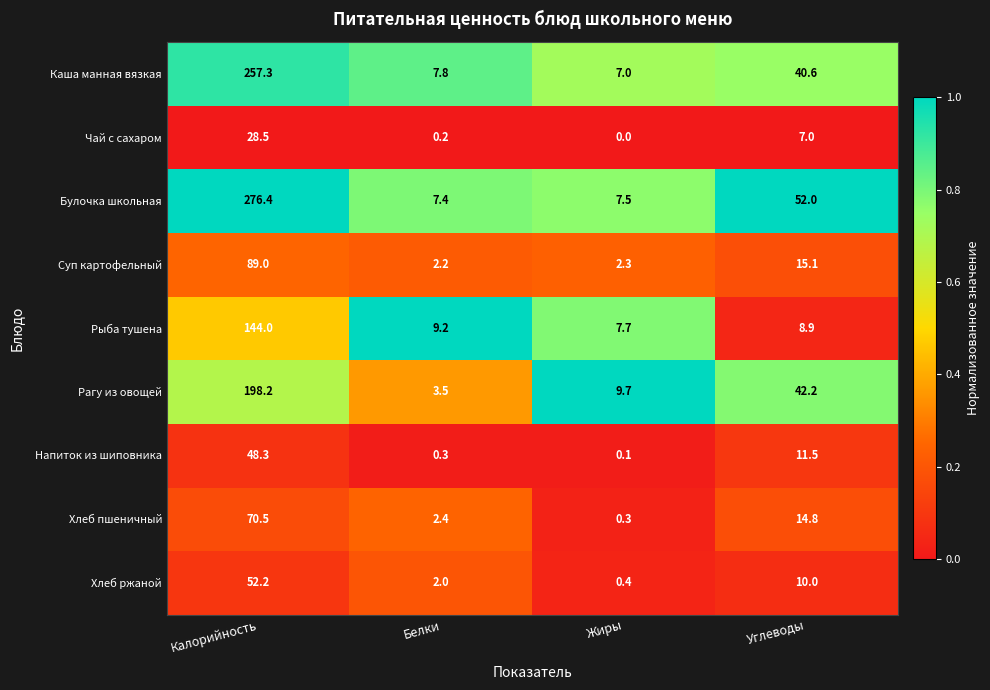

Which label corresponds to the smallest value in the chart?

Жиры